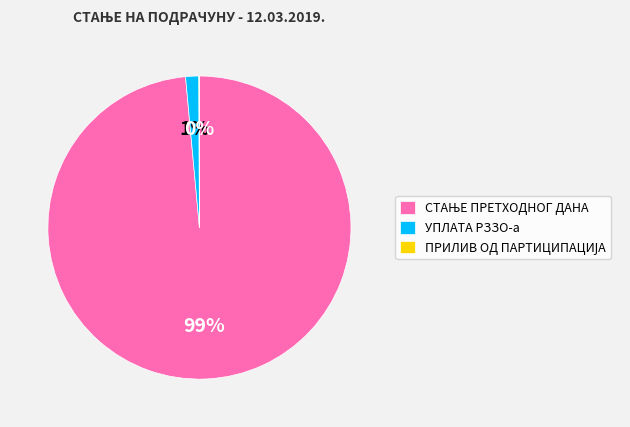

To the nearest percent, what percentage of the pie is УПЛАТА РЗЗО-а?

1%